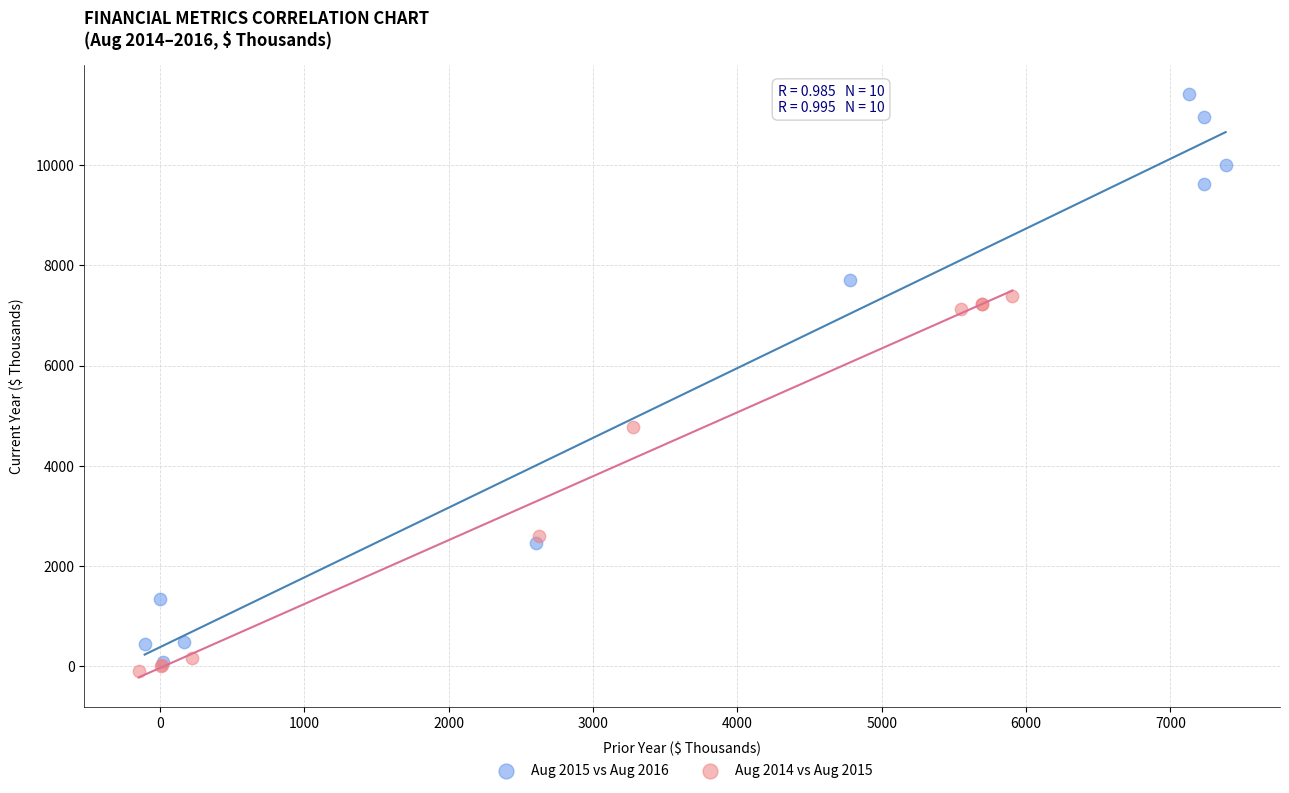

What are all the series names shown in the legend?

Aug 2015 vs Aug 2016, Aug 2014 vs Aug 2015